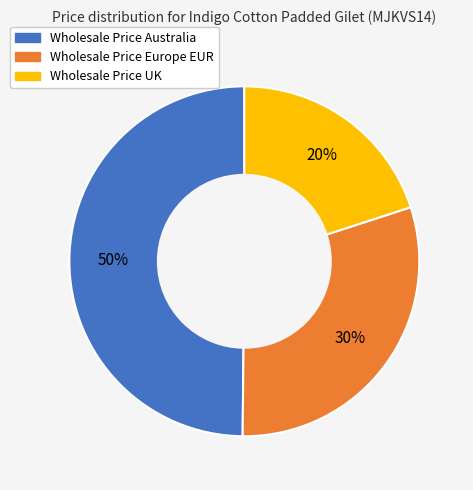

Rank the categories by value from highest to lowest.

Wholesale Price Australia, Wholesale Price Europe EUR, Wholesale Price UK